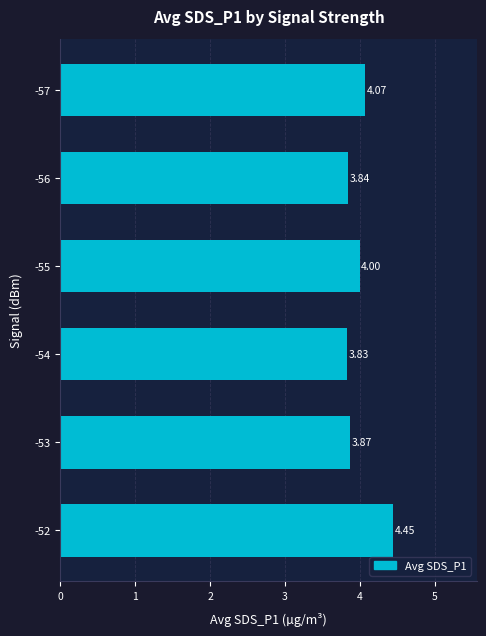

Rank the categories by value from lowest to highest.

-54, -56, -53, -55, -57, -52